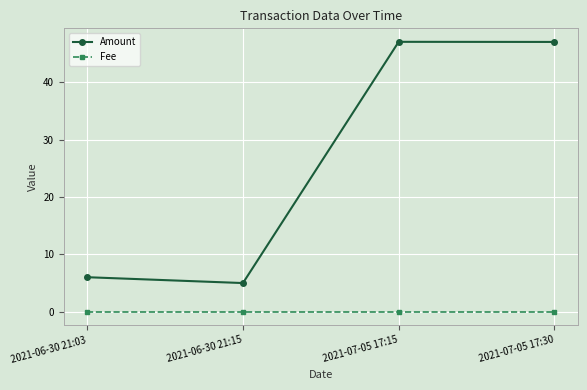

What is the minimum value for Amount?

5.0